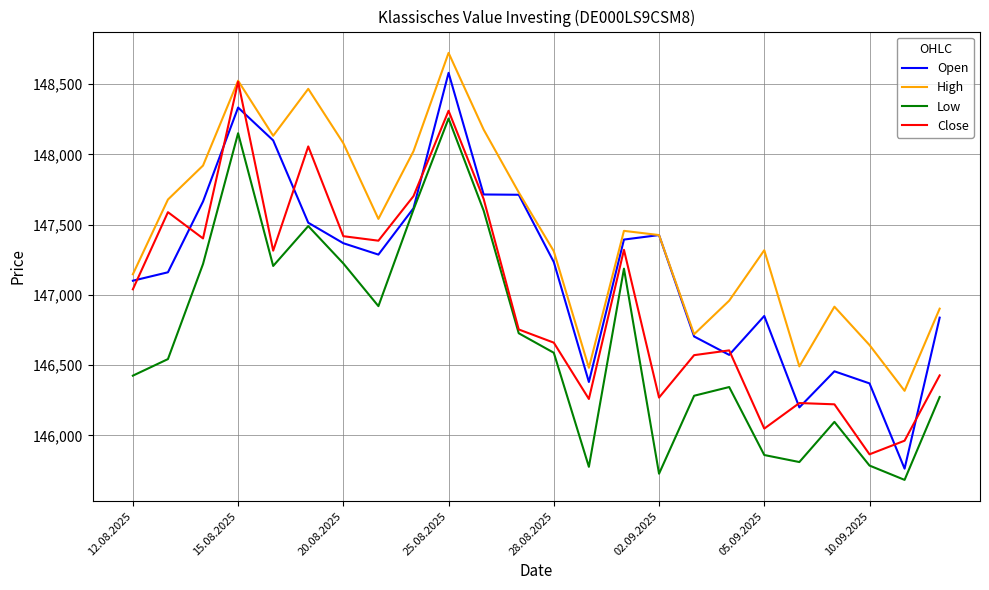

Rank the series by their average value, from highest to lowest.

High, Open, Close, Low